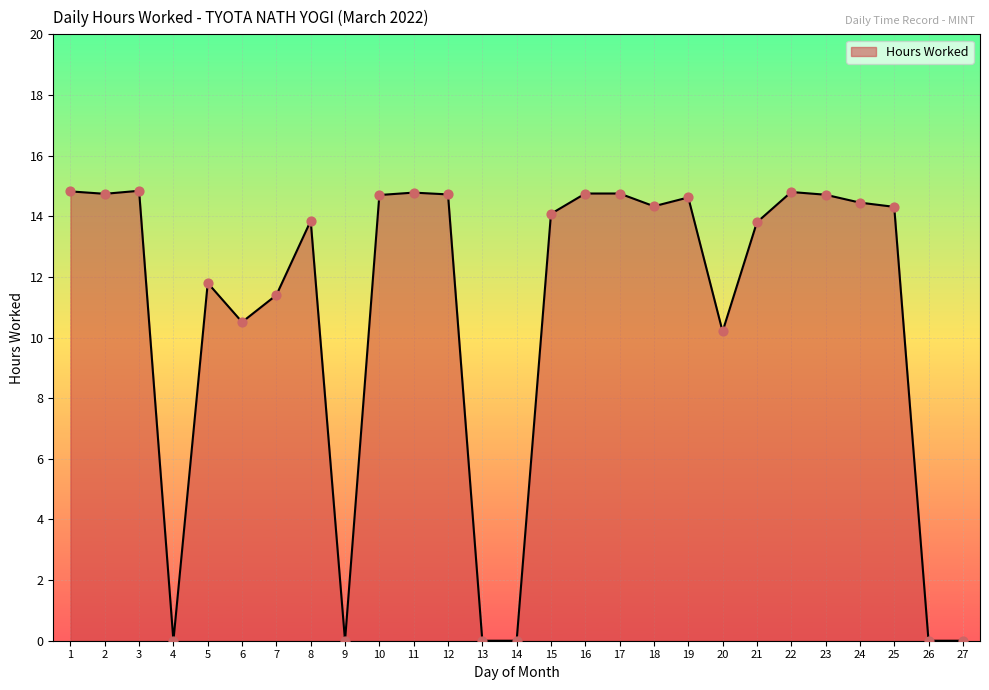

Between 12 and 21, which is larger?

12